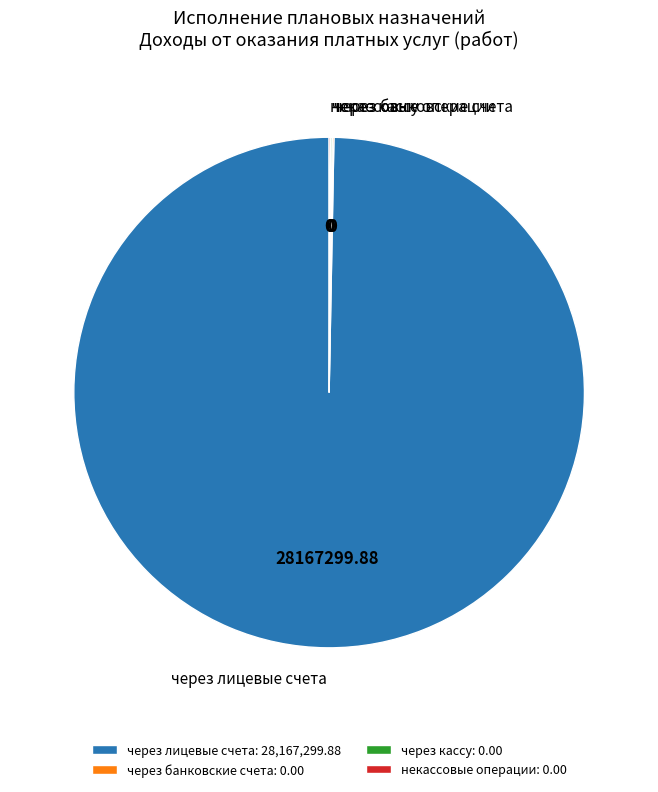

Does any single category account for the majority?

Yes